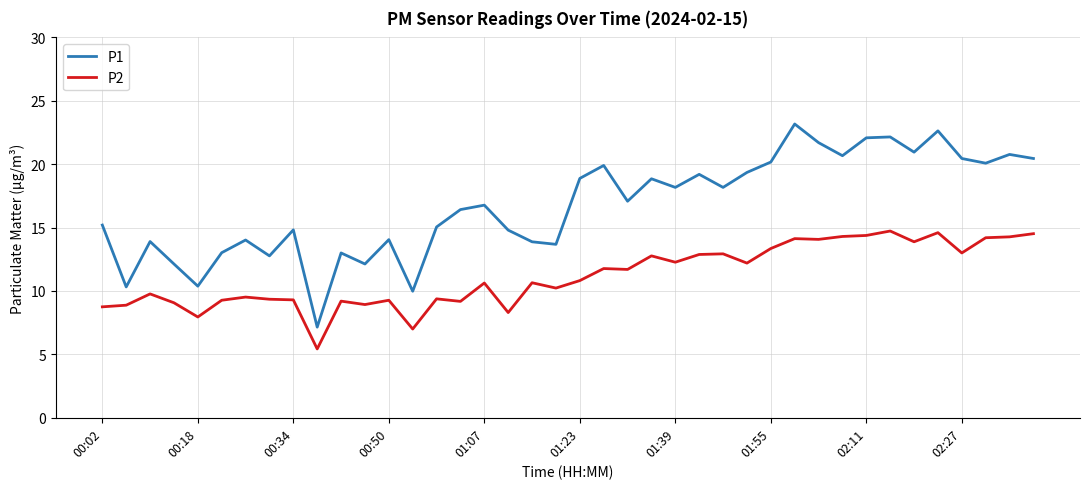

What is the minimum value shown in the chart?

5.4